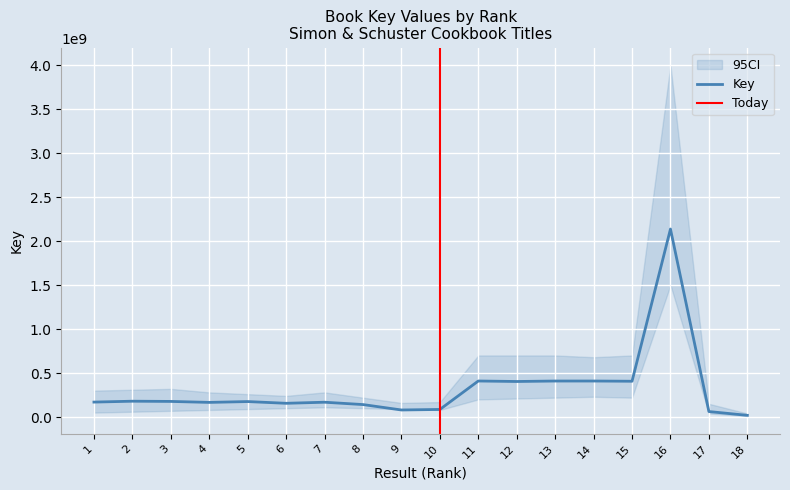

True or false: the data shows 2137718247 at 16.

True